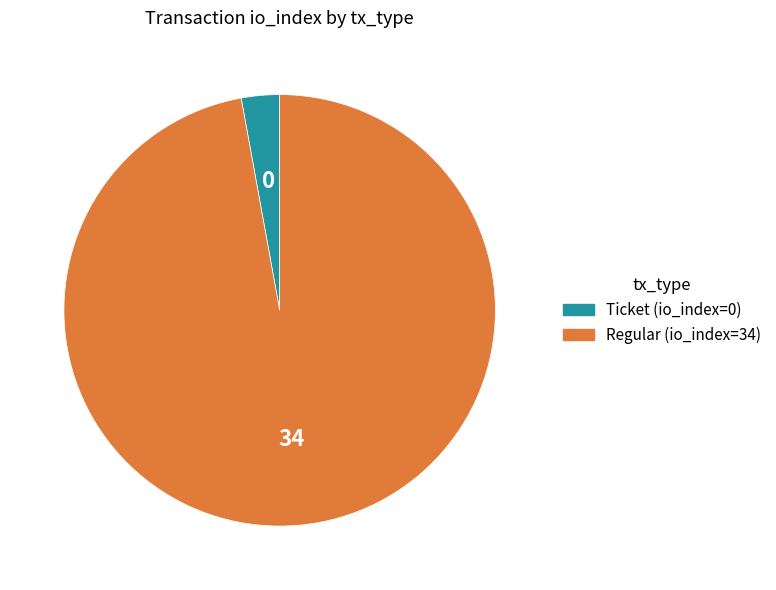

The Regular (io_index=34) slice represents 92% of the pie. True or false?

False